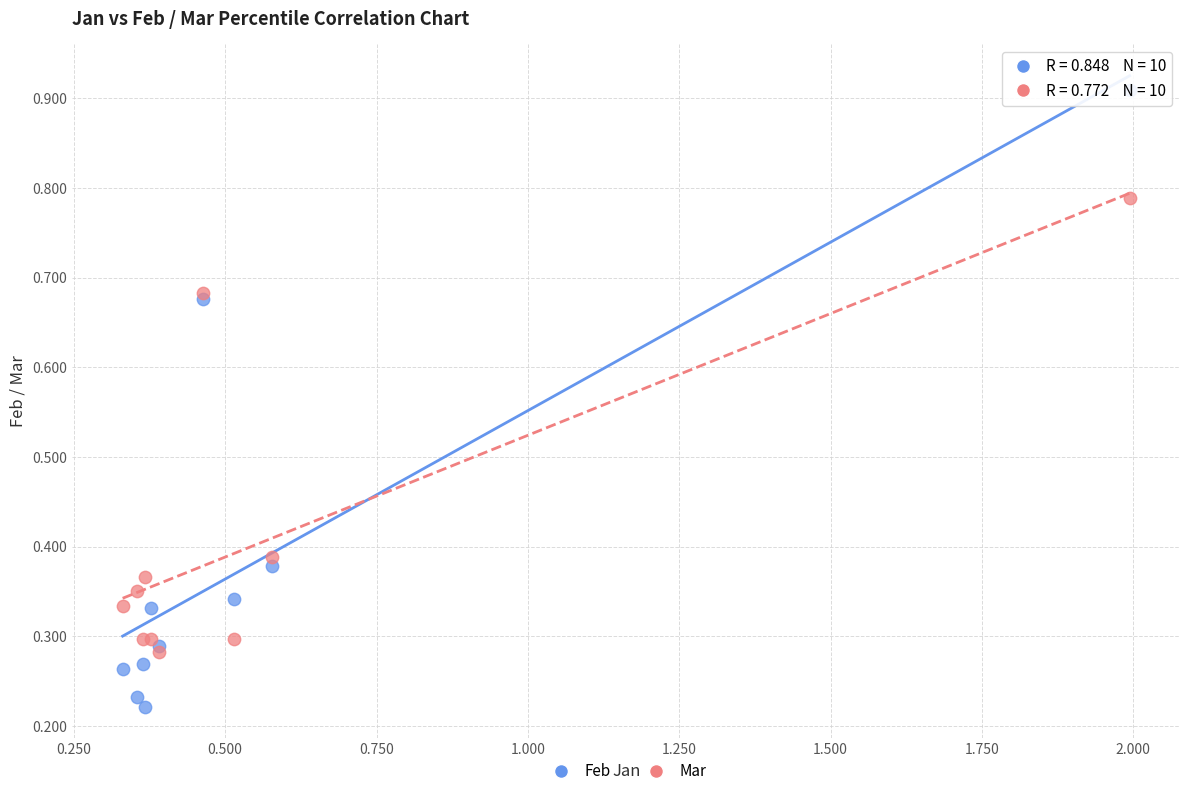

Which series contains the lowest Y value?

Feb